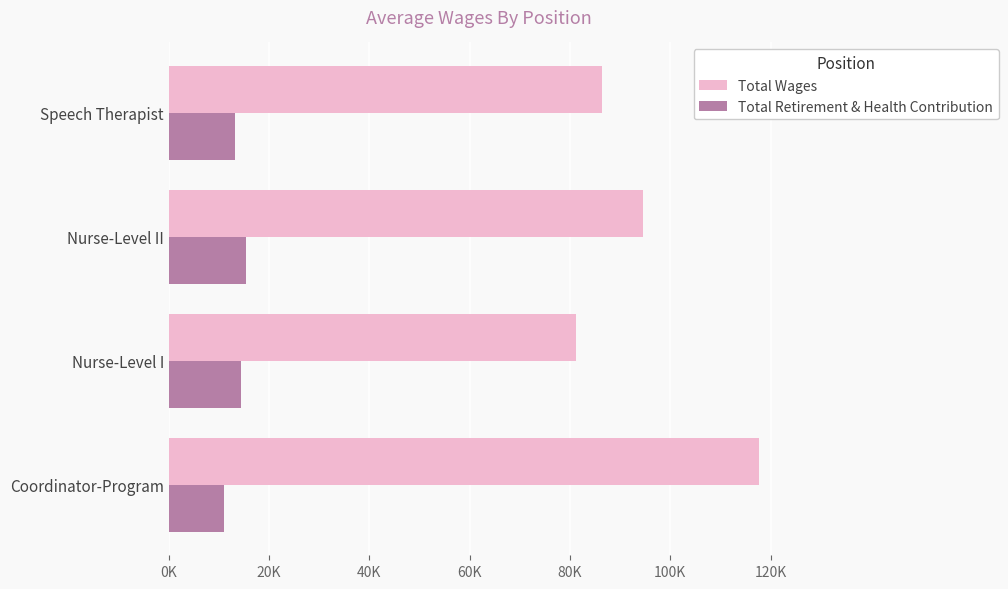

At how many categories does at least one series exceed 48035?

4